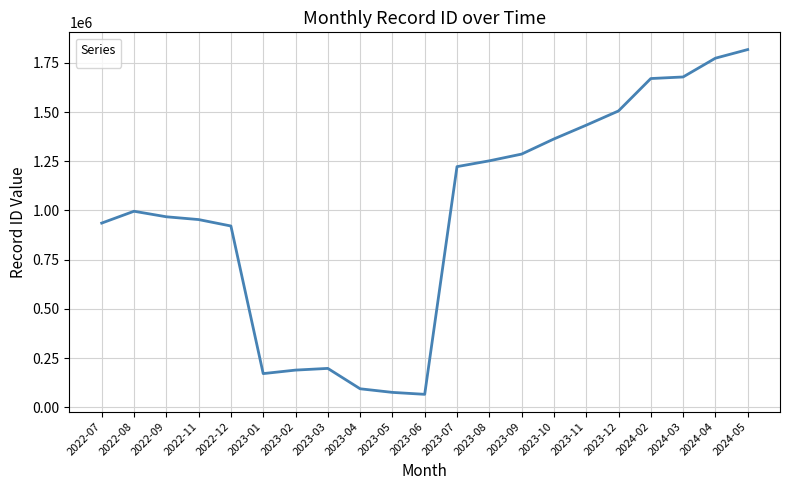

Reading right to left, list all the values displayed in this chart.

2024-05=1817608	2024-04=1773803	2024-03=1678405	2024-02=1670411	2023-12=1505769	2023-11=1433298	2023-10=1363320	2023-09=1286443	2023-08=1252222	2023-07=1222735	2023-06=65650	2023-05=75543	2023-04=93881	2023-03=197444	2023-02=188770	2023-01=170992	2022-12=921073	2022-11=953761	2022-09=967900	2022-08=996014	2022-07=935833